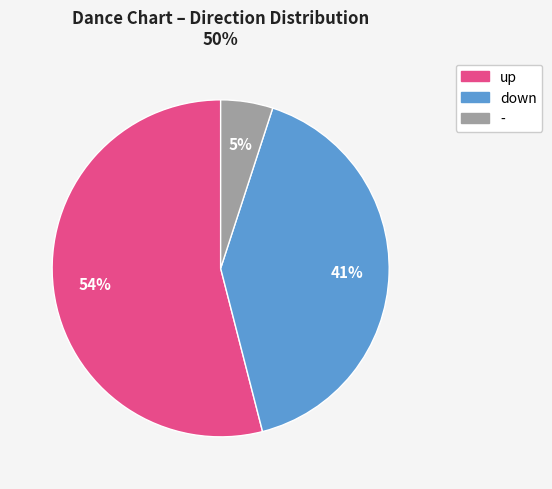

To the nearest percent, what percentage of the pie is -?

5%